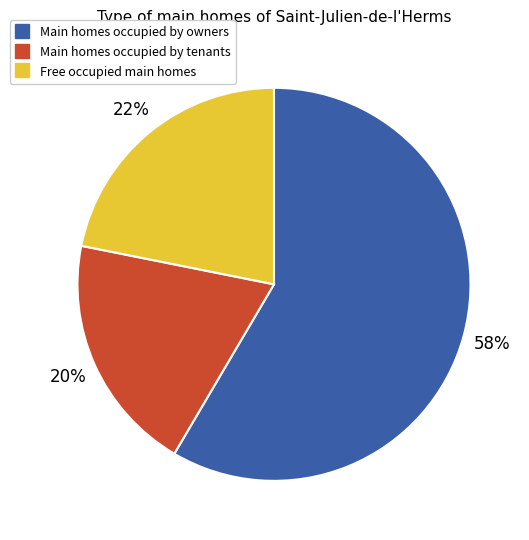

To the nearest percent, what is the average slice percentage?

33%